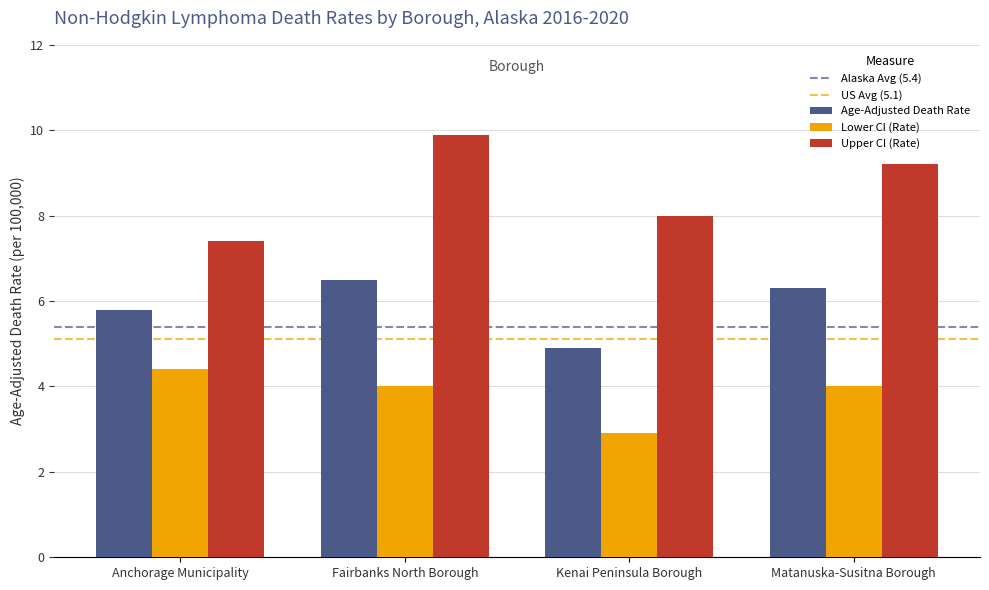

What value does the Age-Adjusted Death Rate series have at Kenai Peninsula Borough?

4.9